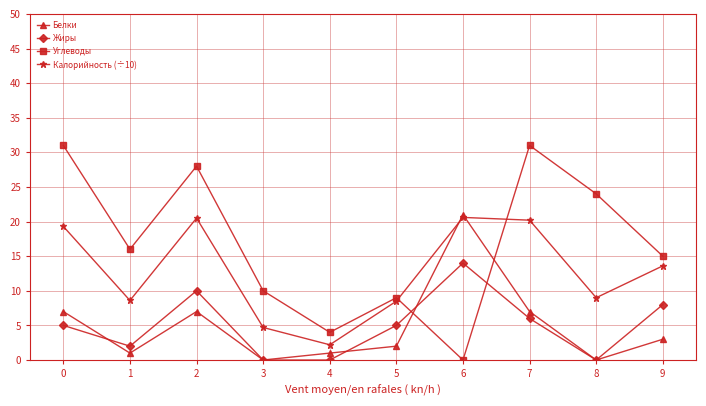

Rank the series by their maximum value, from highest to lowest.

Углеводы, Белки, Калорийность (÷10), Жиры